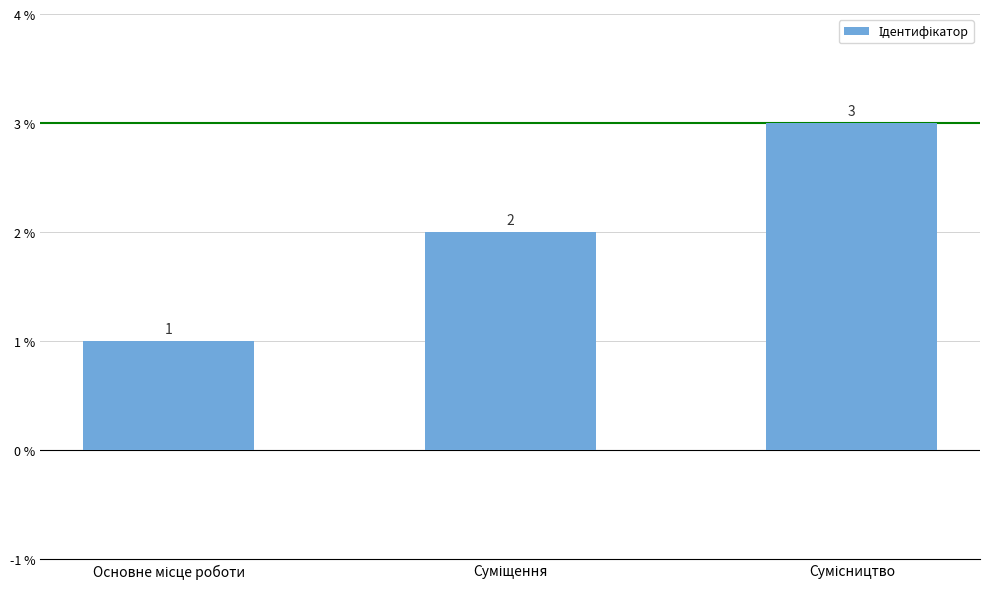

What is the sum of all values?

6